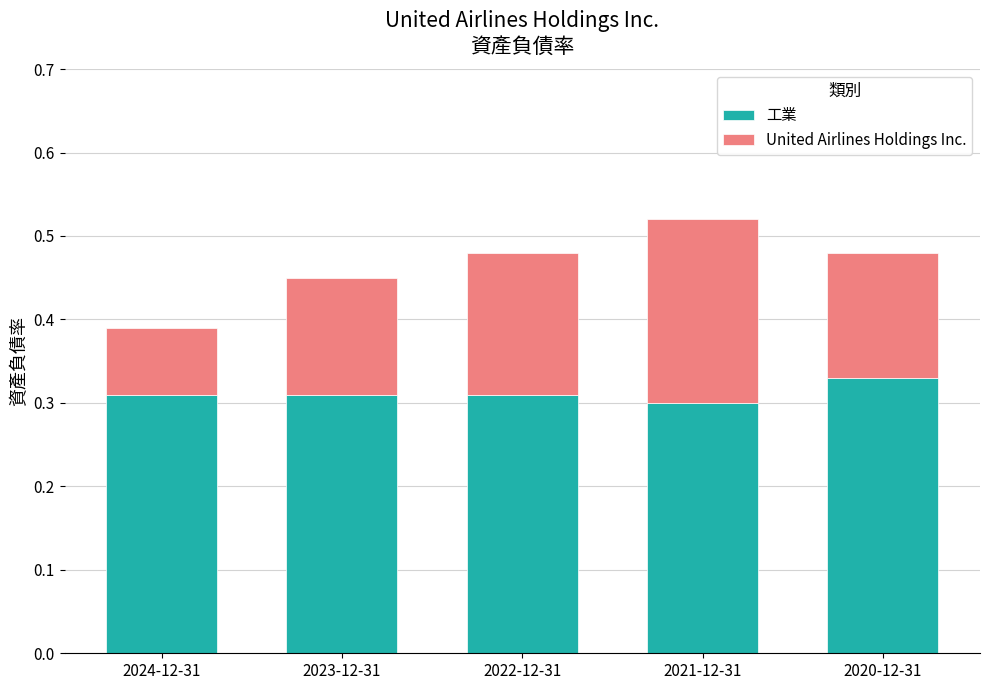

True or false: 工業 has a value of 0.2 at 2024-12-31.

False